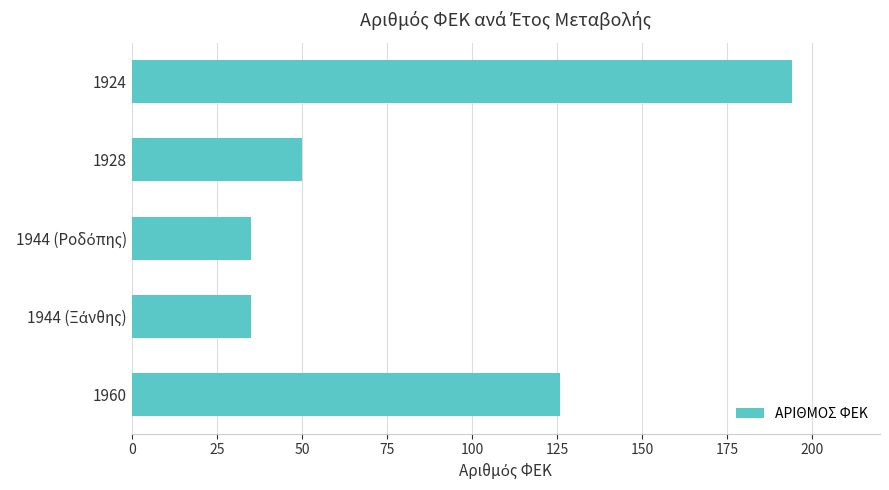

The chart shows a value of 50 at 1960. True or false?

False